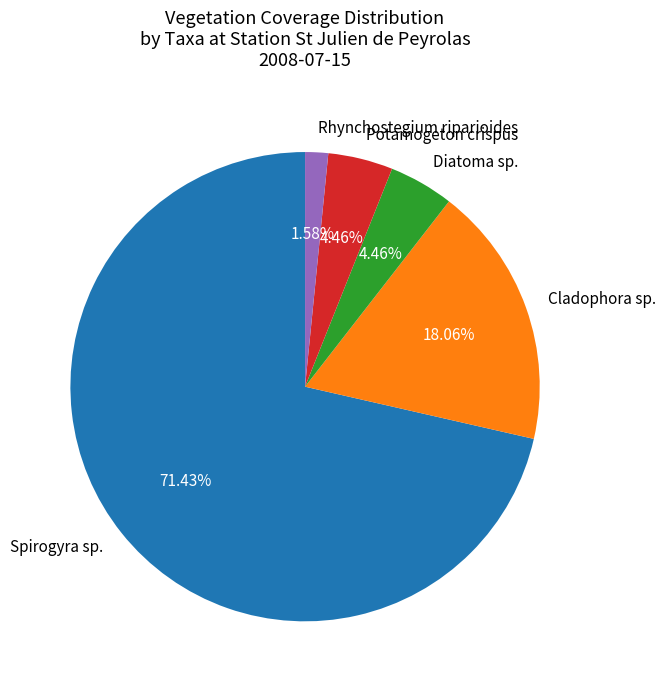

Is it true that Potamogeton crispus is 10% of the pie?

False